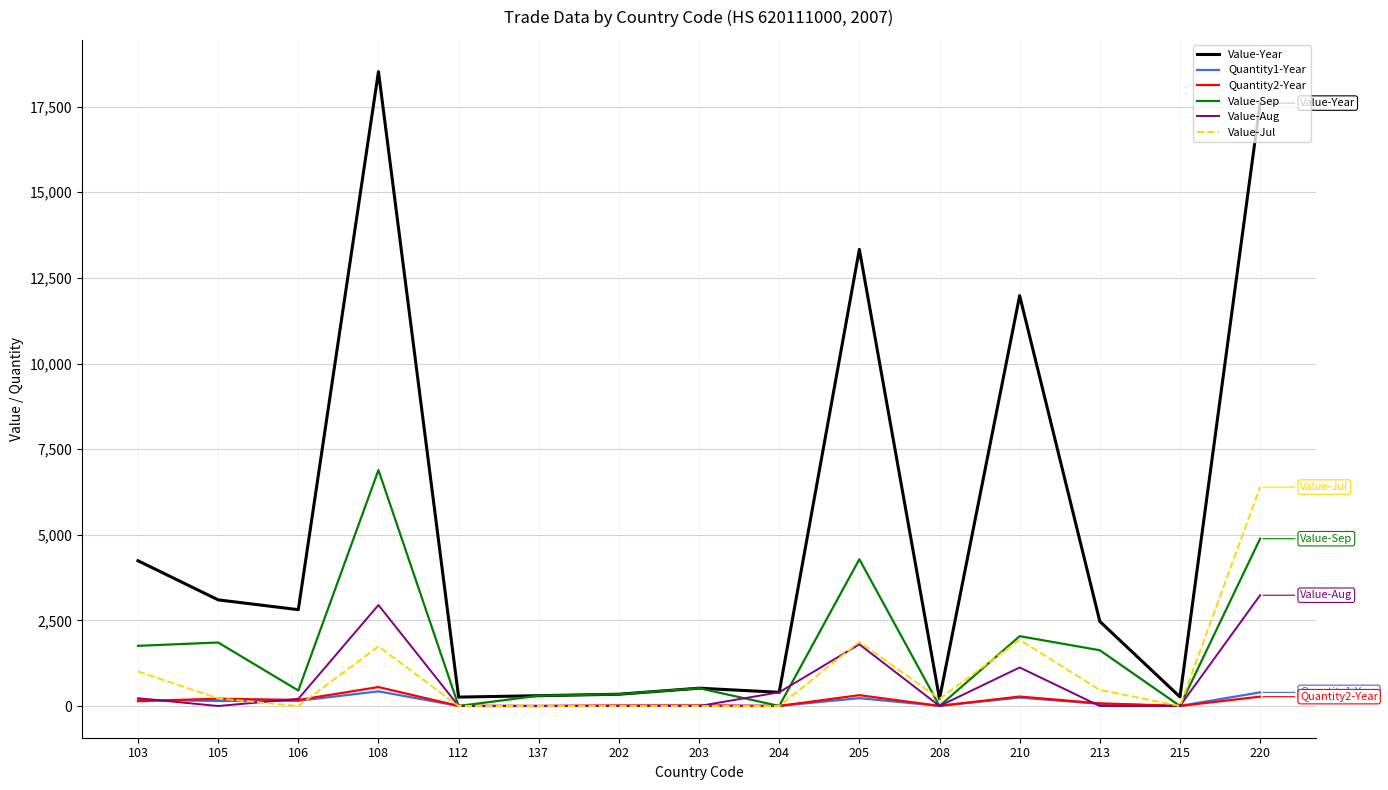

Which series changed the most between 108 and 203?

Value-Year